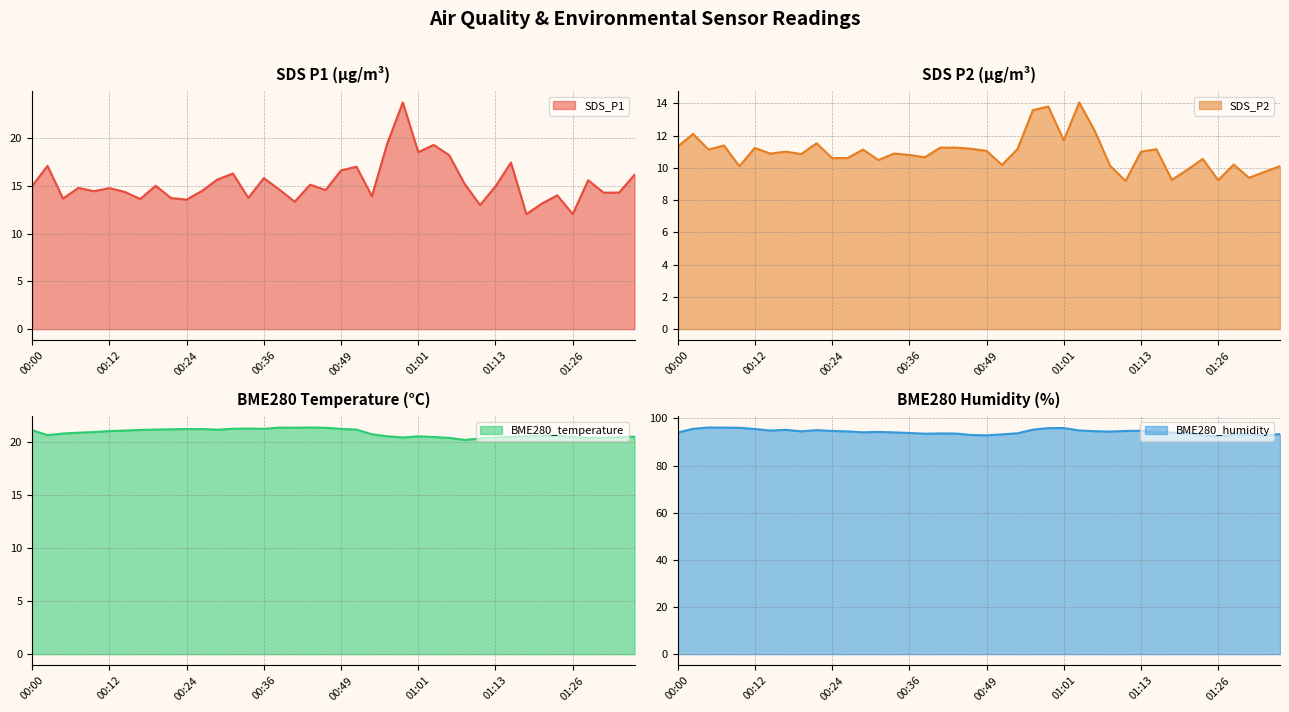

What is the spread (max minus min) of values at 00:14?

84.0